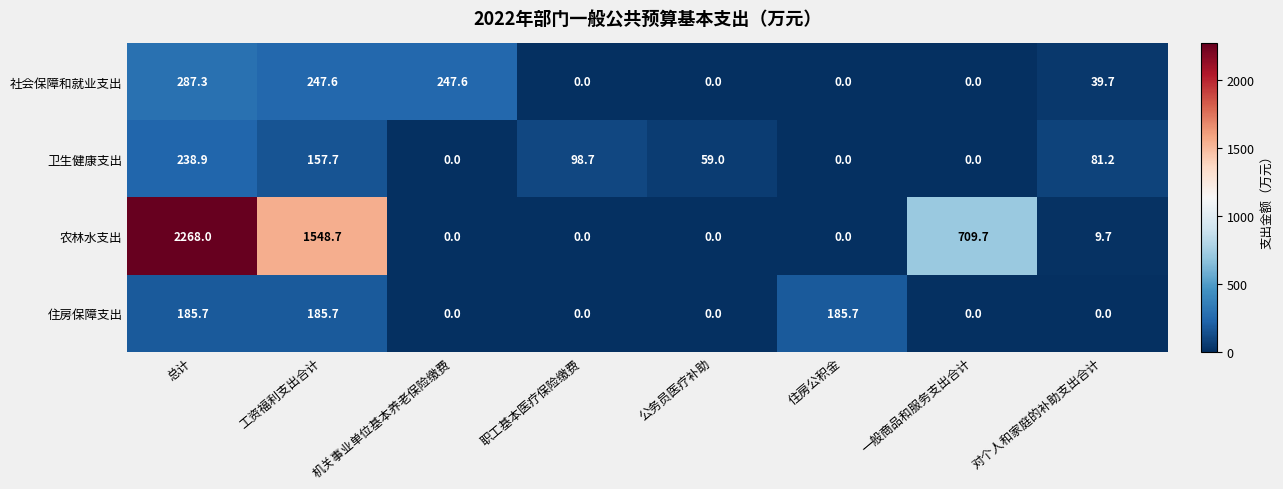

At which label does 卫生健康支出 reach its peak?

总计